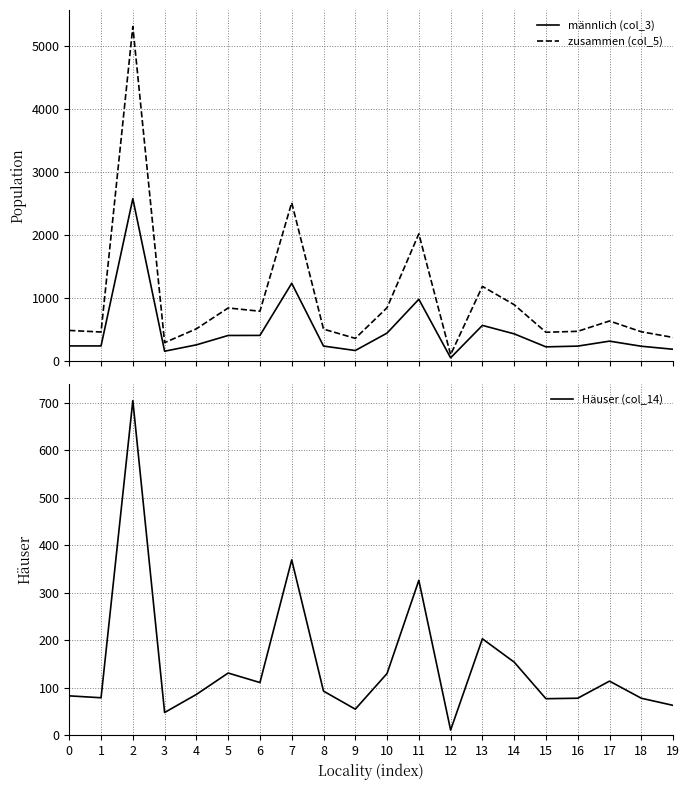

Does the chart have visible grid lines?

Yes